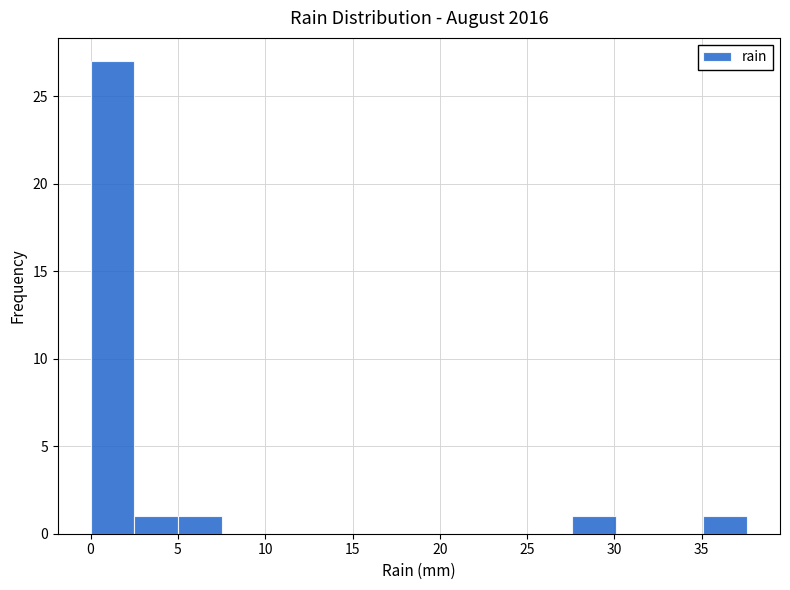

Reading left to right, transcribe this chart: for each bar, give the range it covers on the x-axis and its height. Neither the bar edges nor the heights are printed on the chart, so give them approximately, as read against the axes.

0.0 to 2.5: 27
2.5 to 5.0: 1
5.0 to 7.5: 1
7.5 to 10.0: 0
10.0 to 12.5: 0
12.5 to 15.0: 0
15.0 to 17.5: 0
17.5 to 20.0: 0
20.0 to 22.5: 0
22.5 to 25.0: 0
25.0 to 27.5: 0
27.5 to 30.0: 1
30.0 to 32.5: 0
32.5 to 35.0: 0
35.0 to 37.5: 1